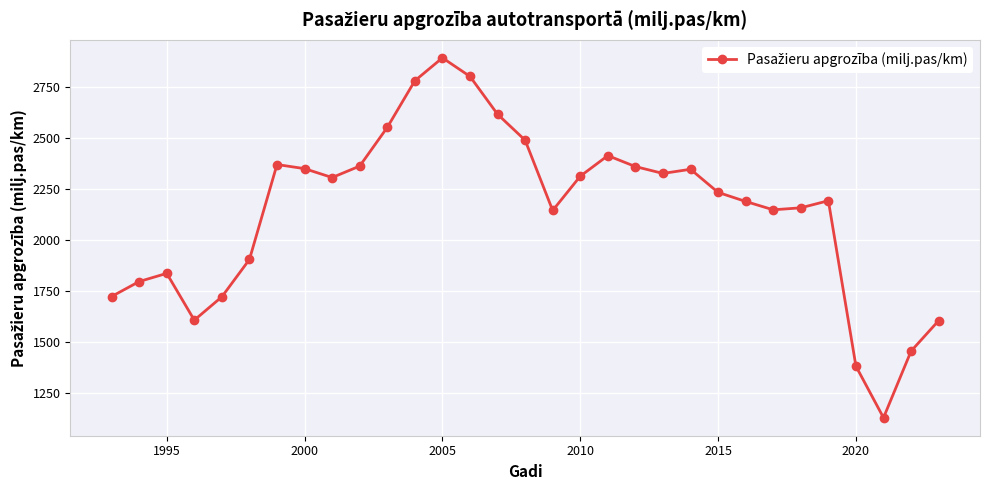

What is the maximum value shown in the chart?

2890.8